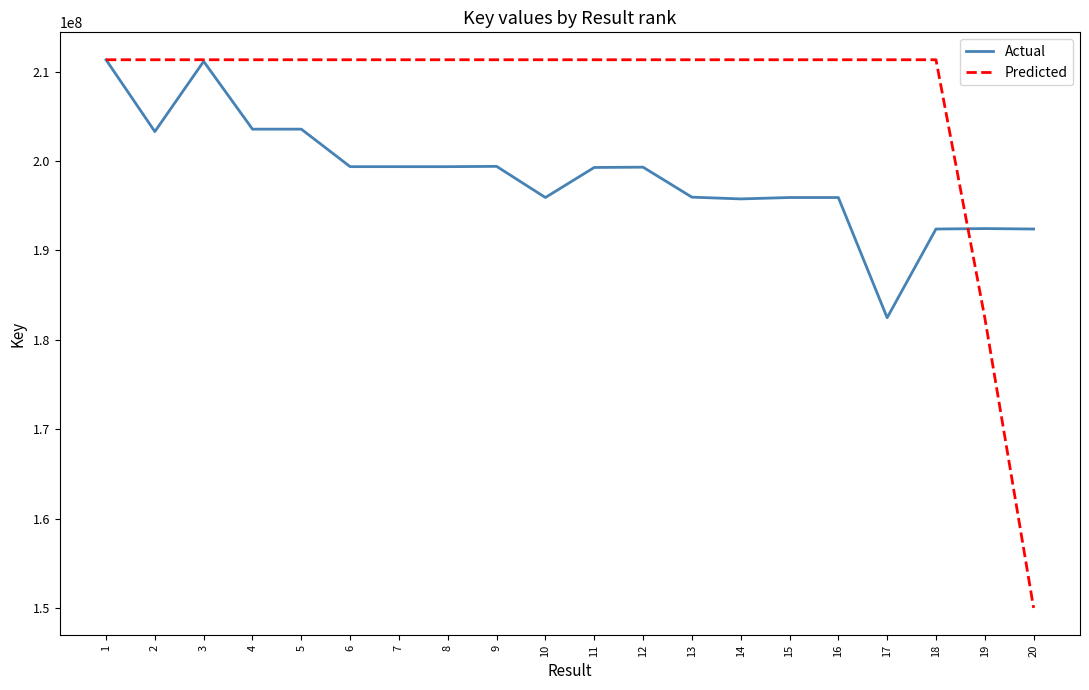

Which series has the largest range (max minus min)?

Predicted